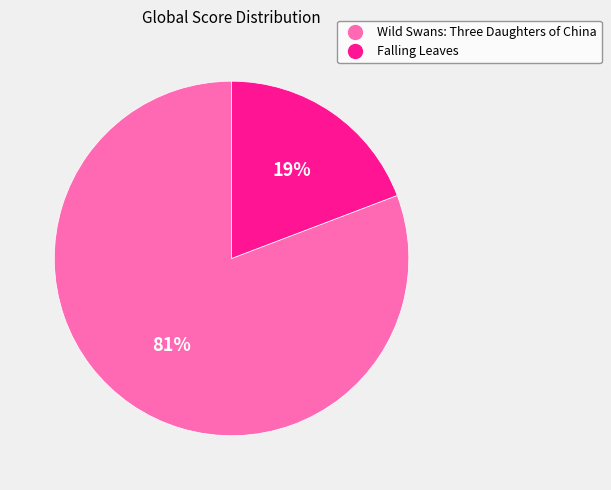

Is Wild Swans: Three Daughters of China the majority of the pie?

Yes